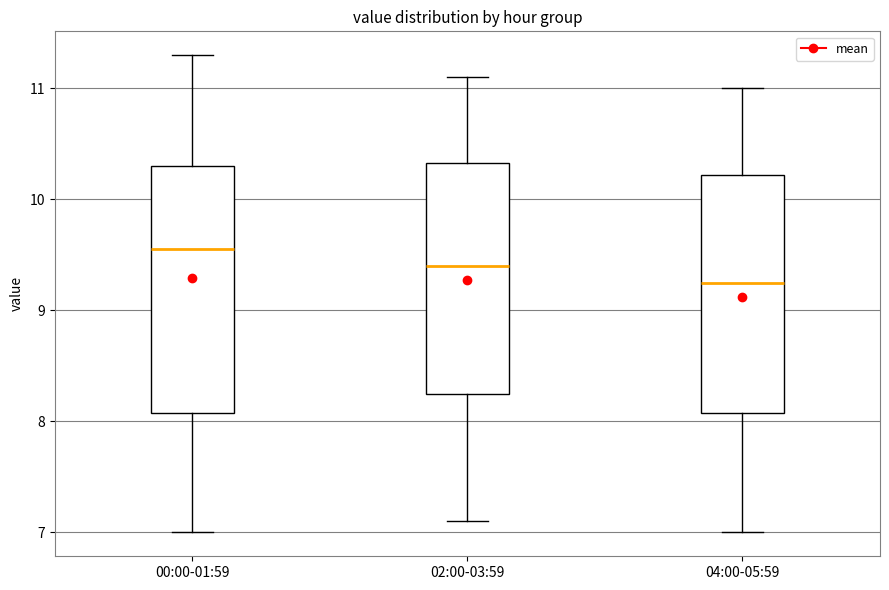

Which box's median line is the lowest?

04:00-05:59